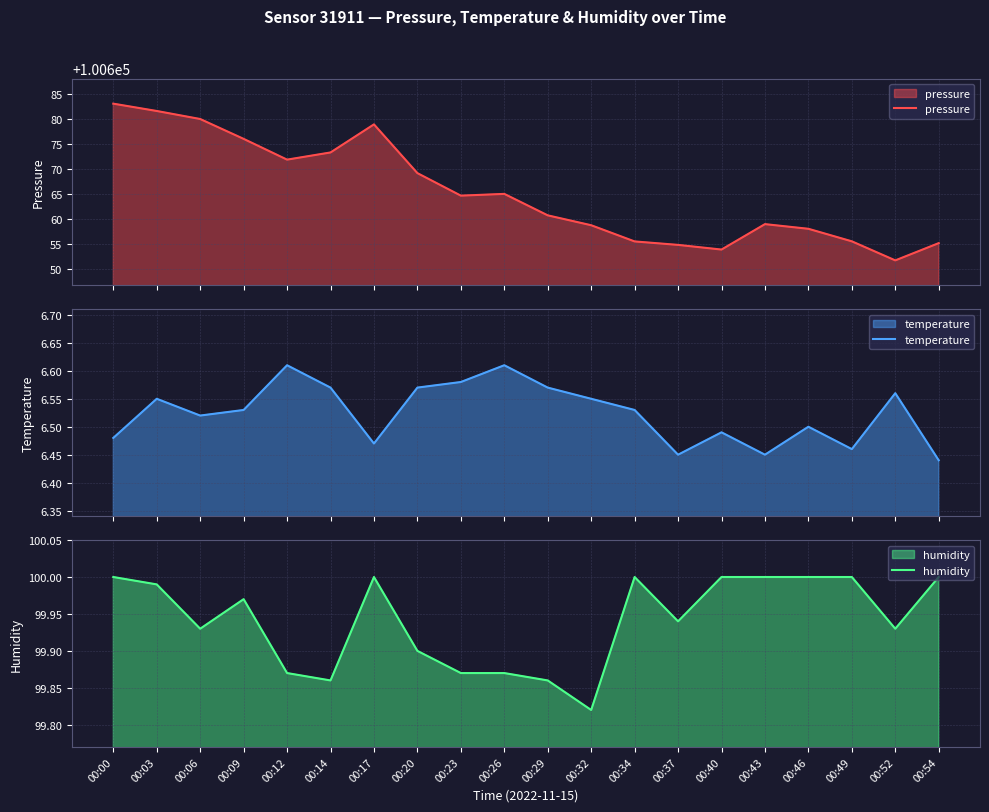

What is the total value across all series at 00:14?

100779.7